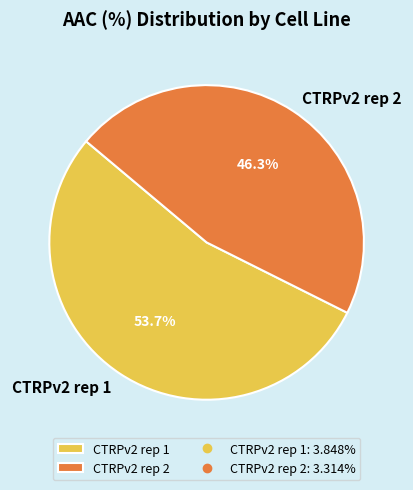

To the nearest percent, what is the difference between the largest and smallest slice percentages?

7%